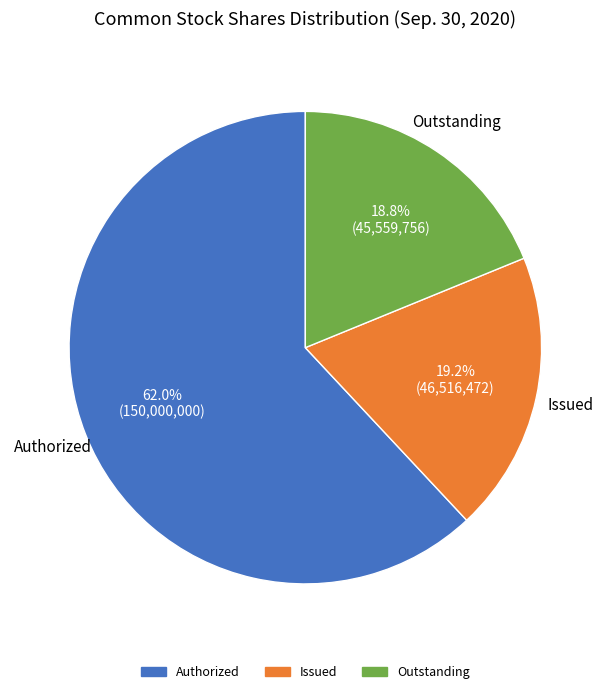

Is there any slice that represents more than half of the pie?

Yes